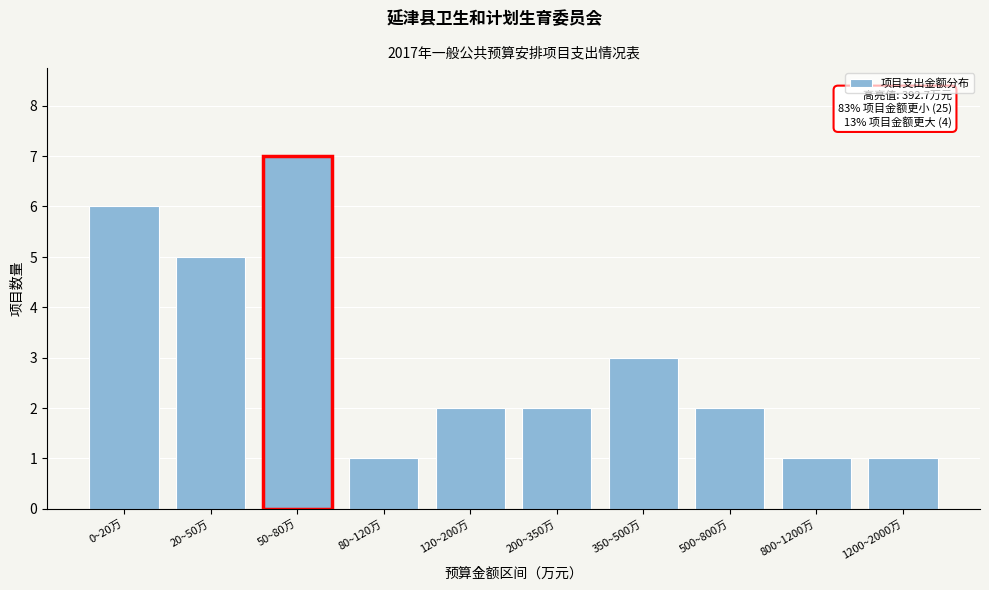

Reading left to right, list all the values displayed in this chart.

6	5	7	1	2	2	3	2	1	1